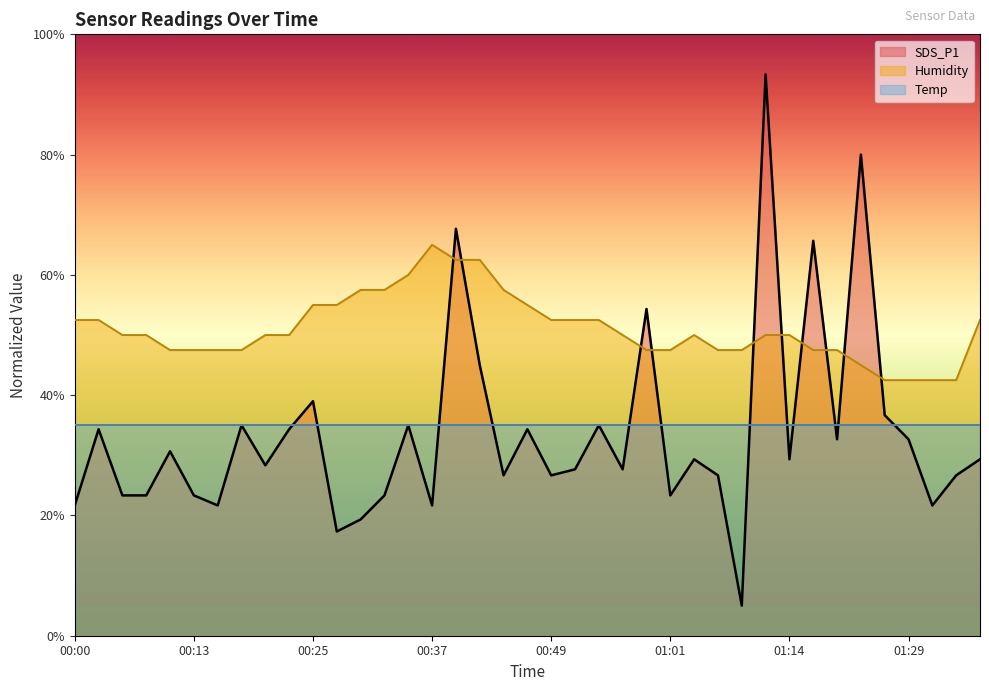

True or false: SDS_P1 has a value of 2.9 at 01:09.

False